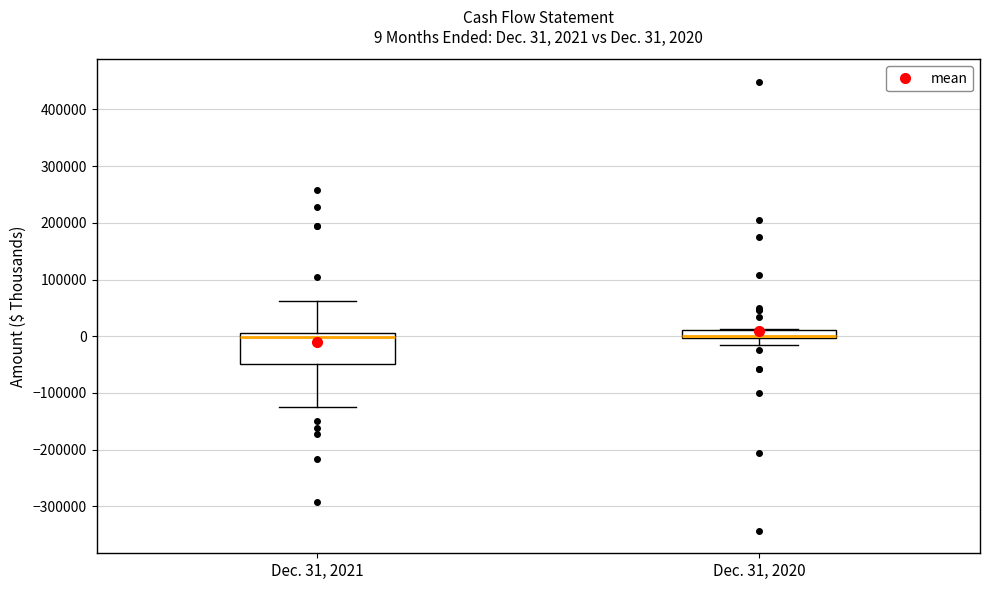

Comparing the boxes themselves (not the whiskers), which one is the tallest?

Dec. 31, 2021